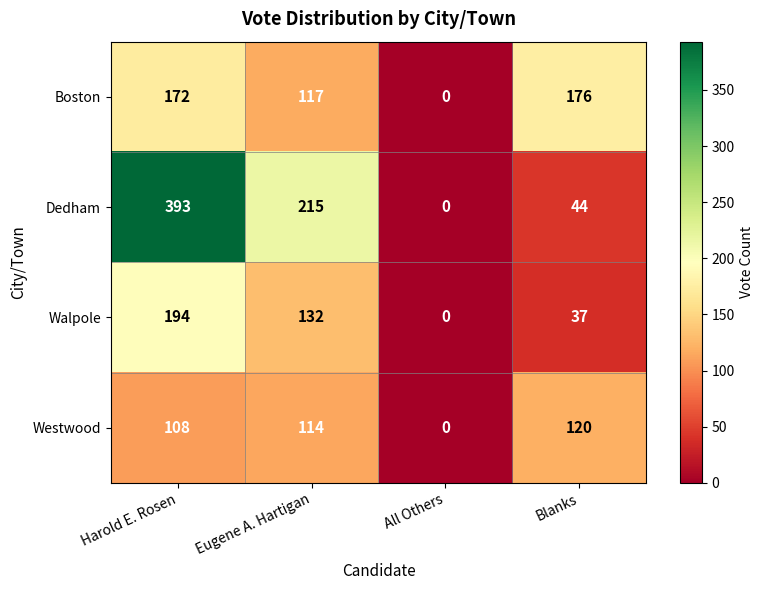

List the series in order of their peak value, lowest first.

Westwood, Boston, Walpole, Dedham